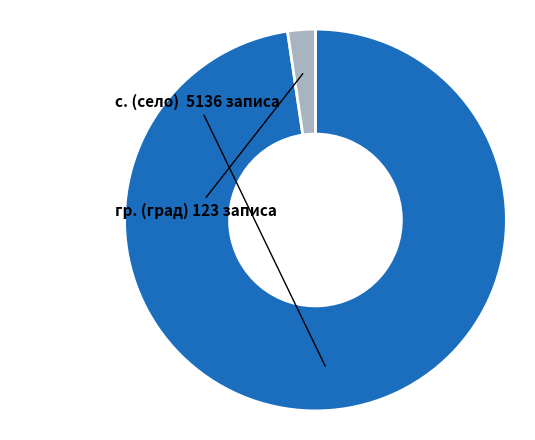

How many slices are in this pie chart?

2